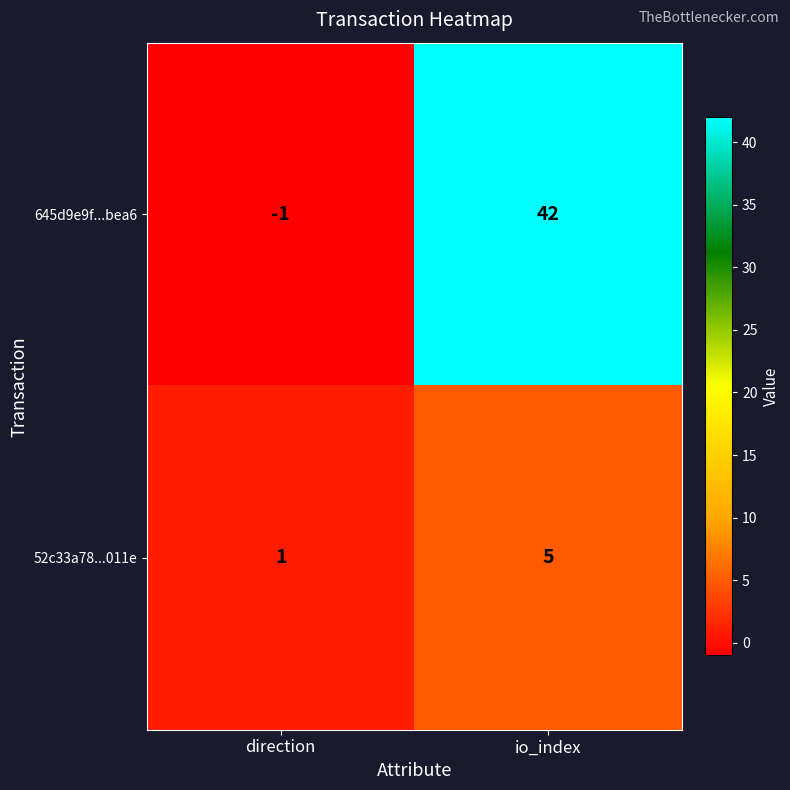

Where is 645d9e9f...bea6 nearest to the value 20?

direction